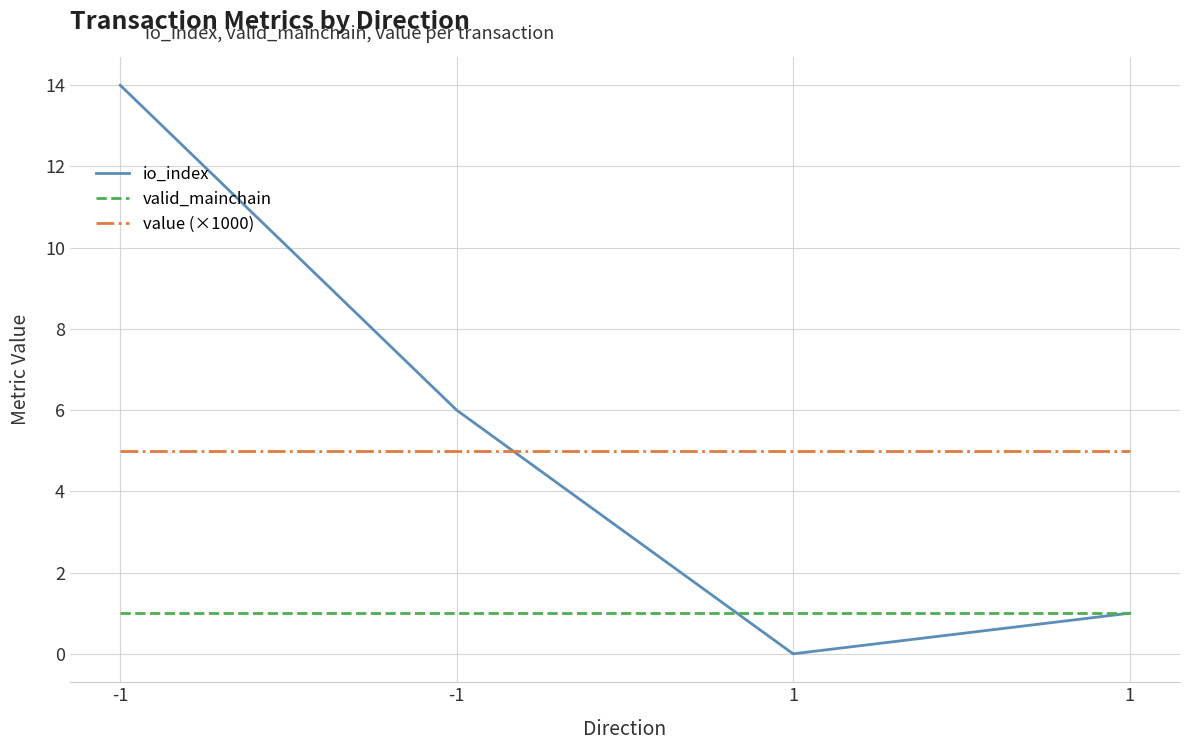

Is the value of io_index at -1 greater than the value of value (×1000) at -1?

Yes